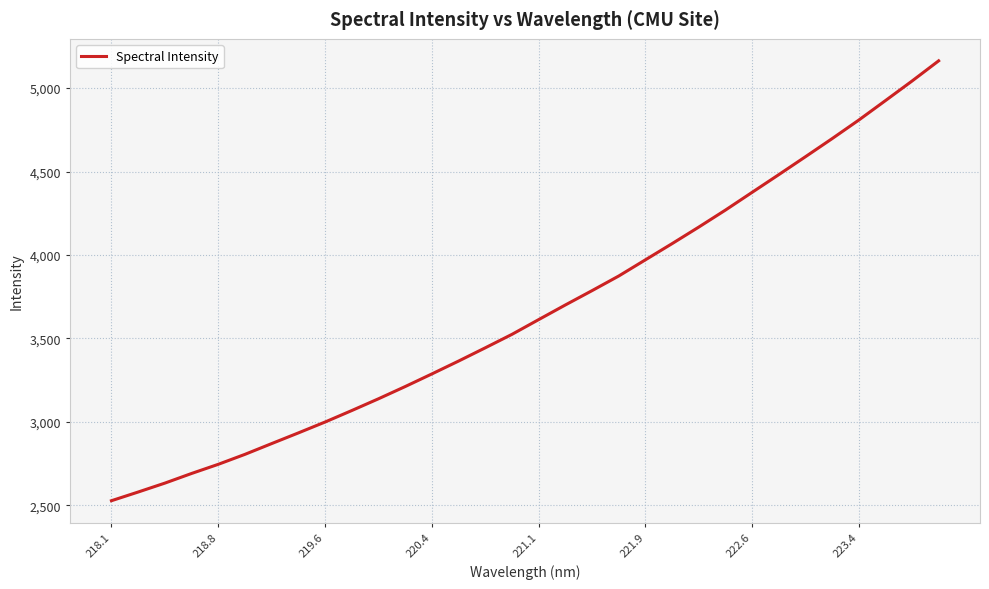

What is the maximum value shown in the chart?

5163.5